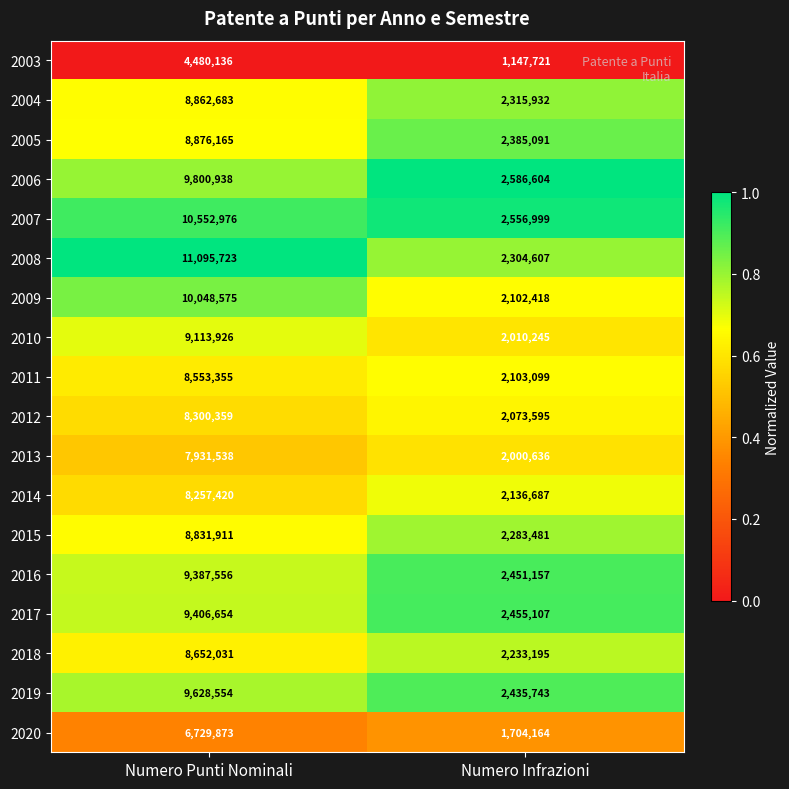

What is the total value across all series at Numero Infrazioni?

39286481